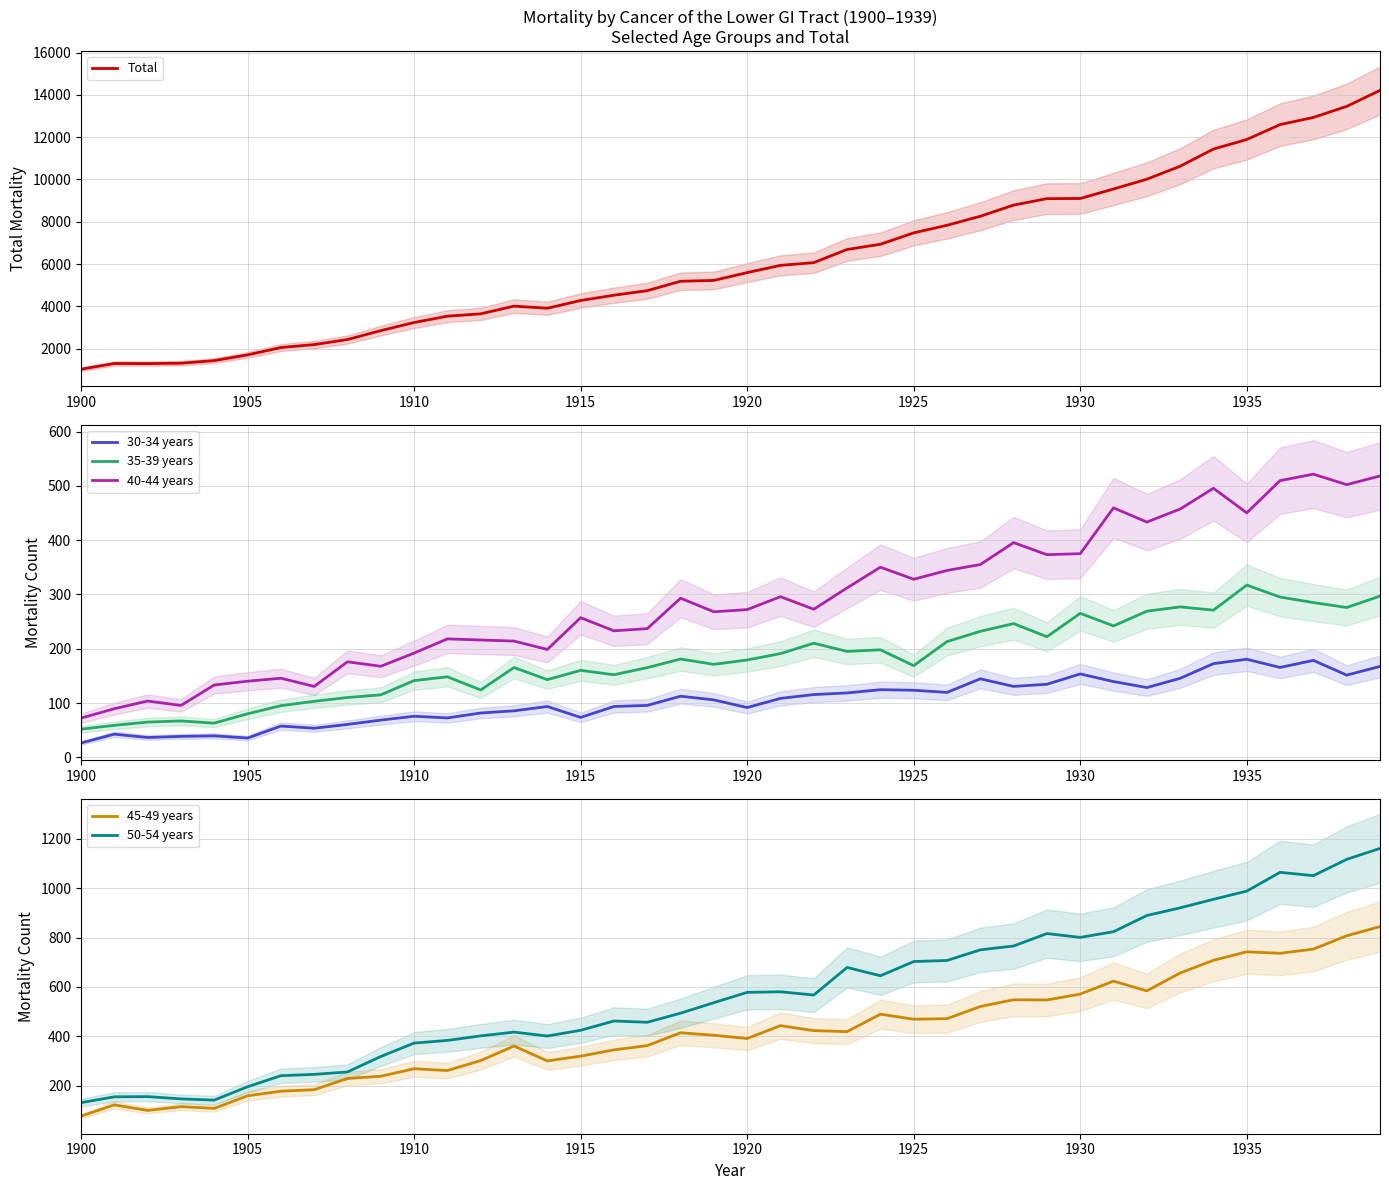

What is the value of the 35-39 years point at the 32nd from the left?

242.1